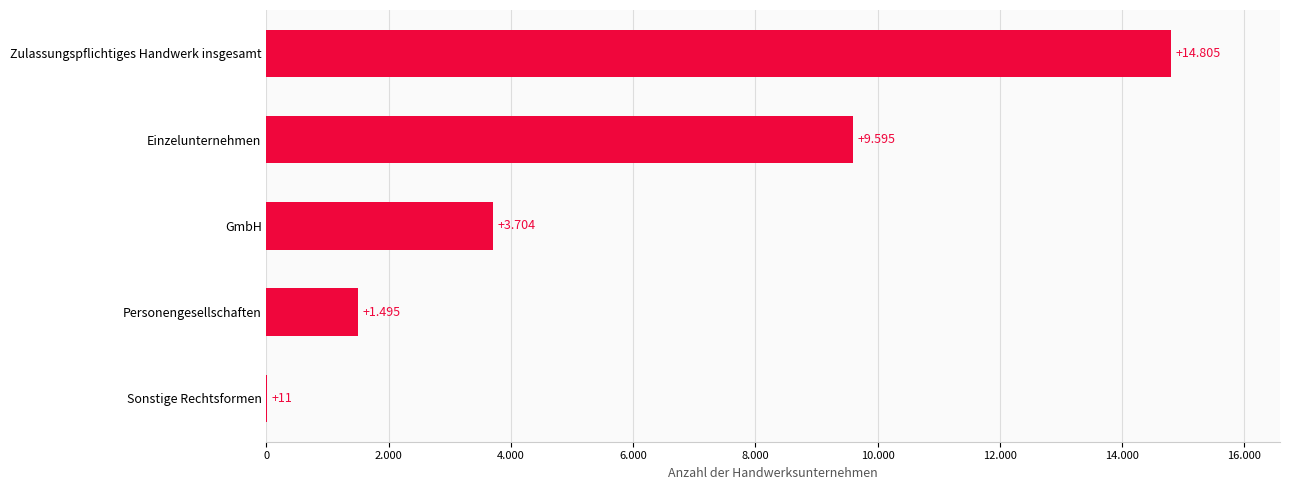

Are the bars horizontal?

Yes